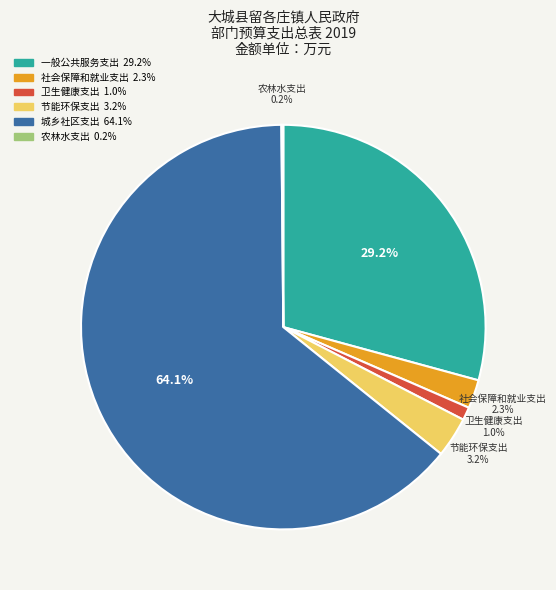

The 城乡社区支出 slice represents 64% of the pie. True or false?

True